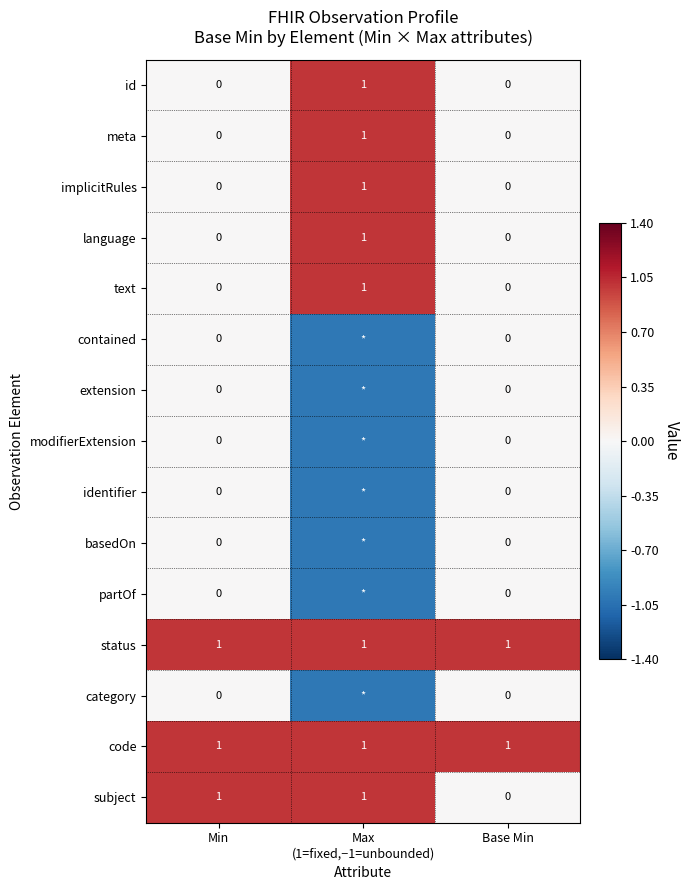

What is the sum of all status values?

3